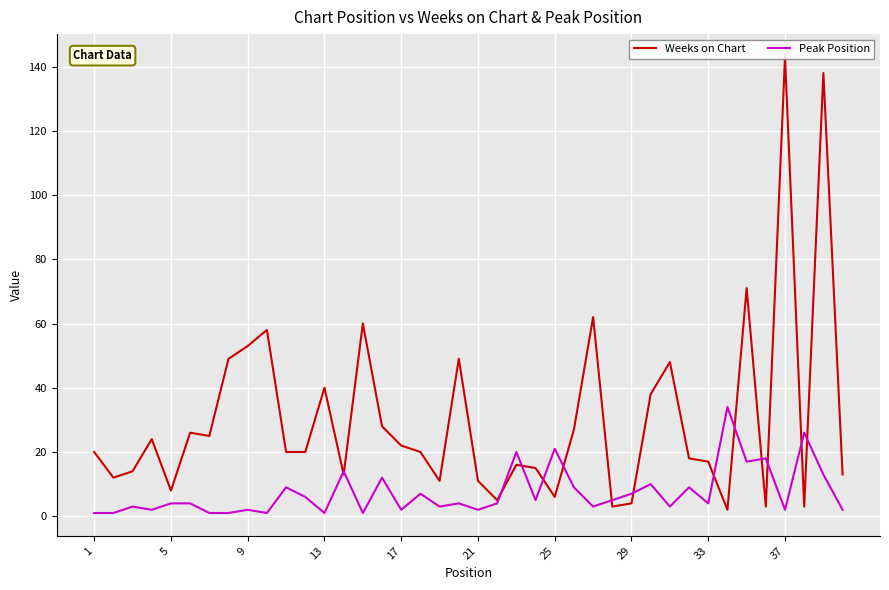

What is the highest value of the Weeks on Chart series?

143